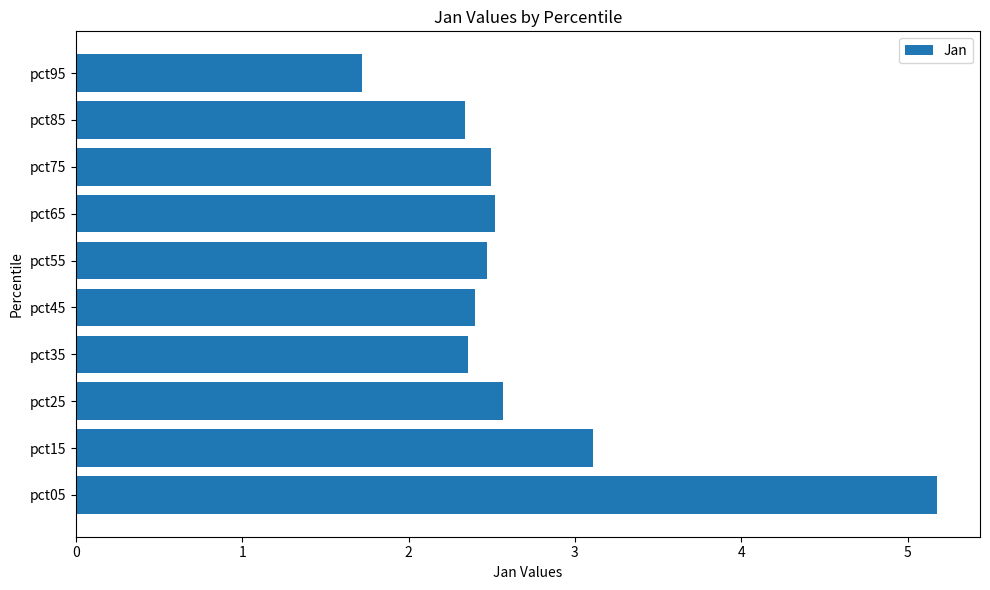

What is the maximum value shown in the chart?

5.2